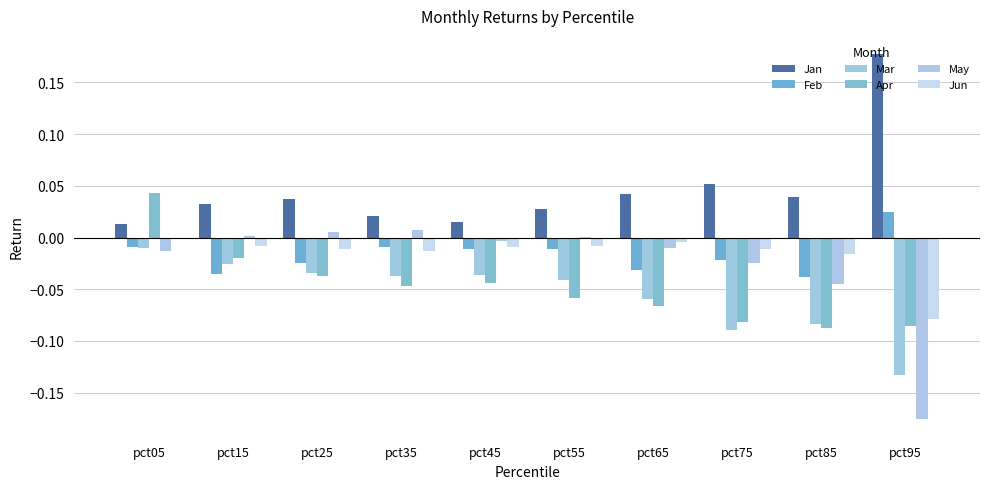

How many data points does each series have?

10